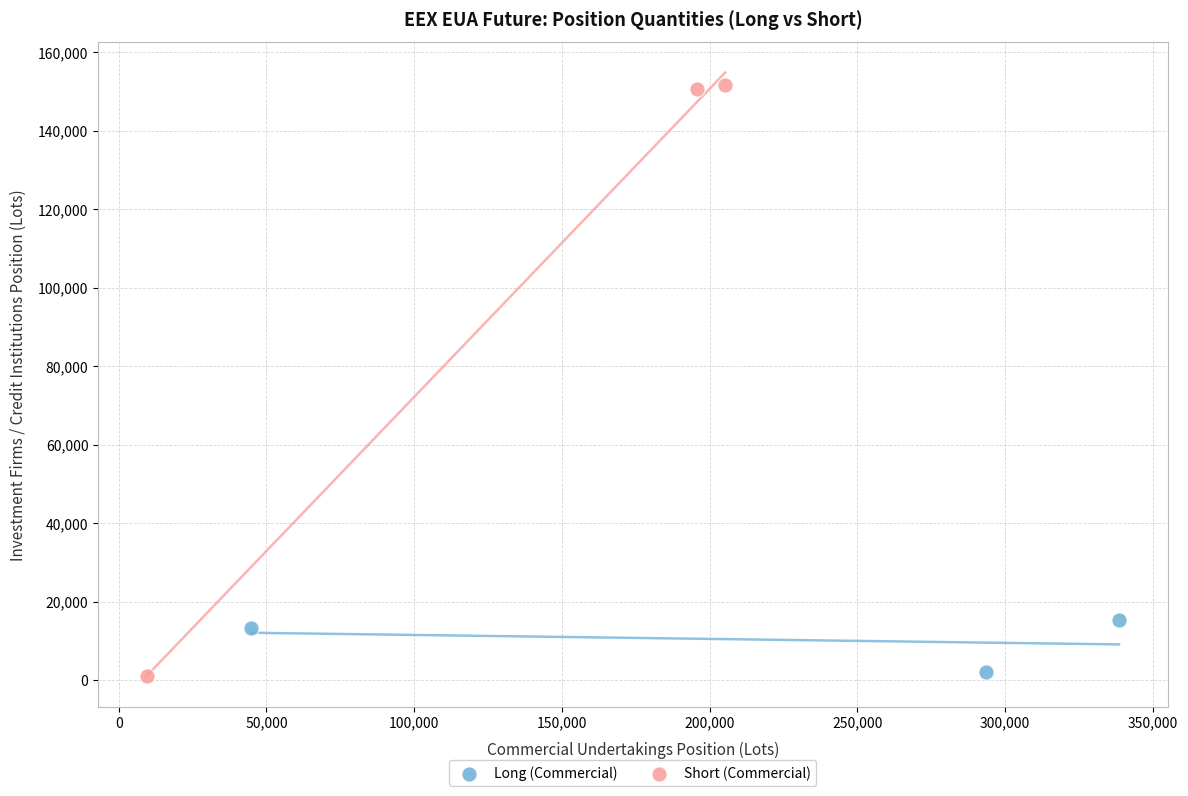

Which series reaches the maximum Y coordinate?

Short (Commercial)